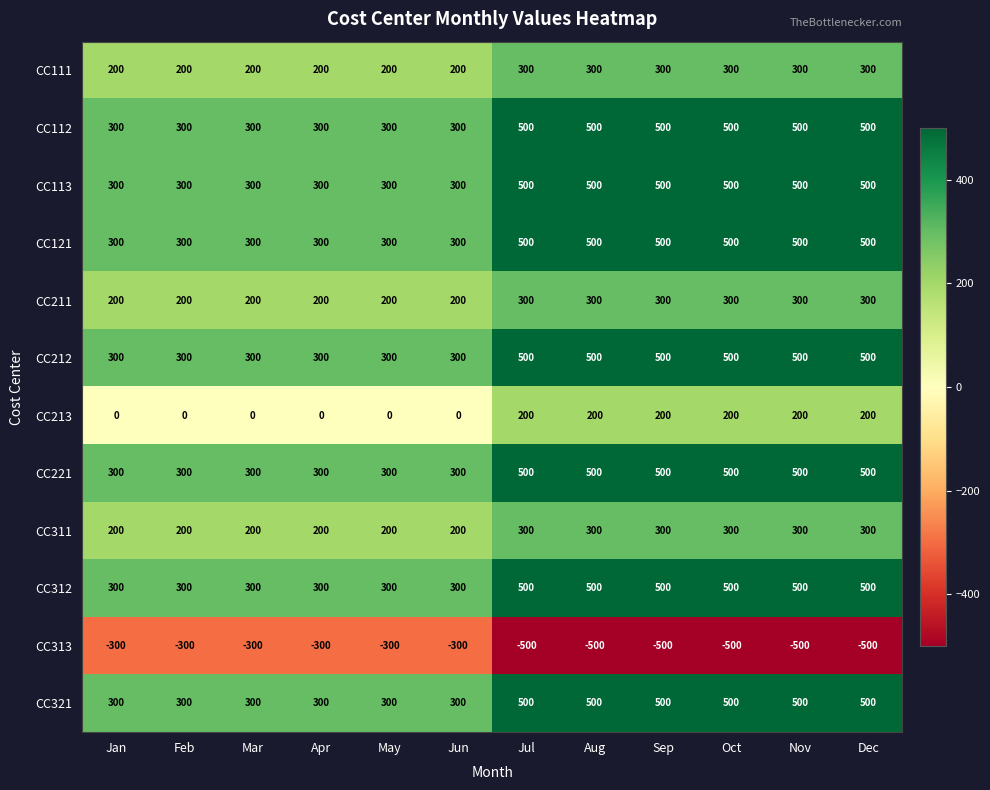

What is the sum of all CC213 values?

1200